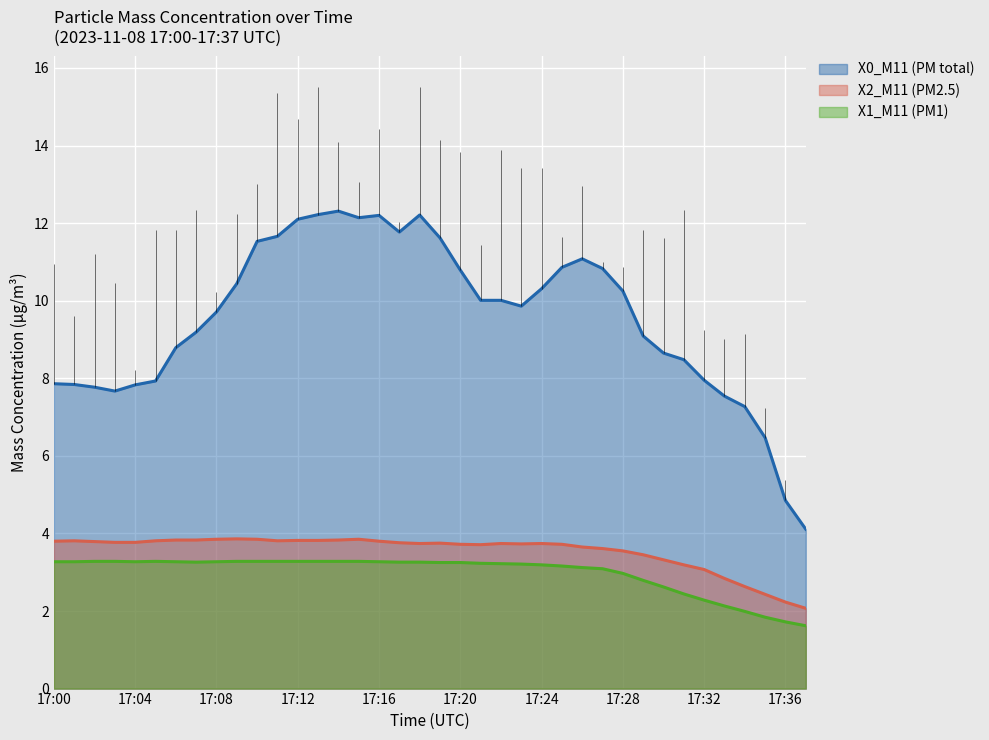

What value does the X0_M11 (PM total) series have at 17:37?

4.1